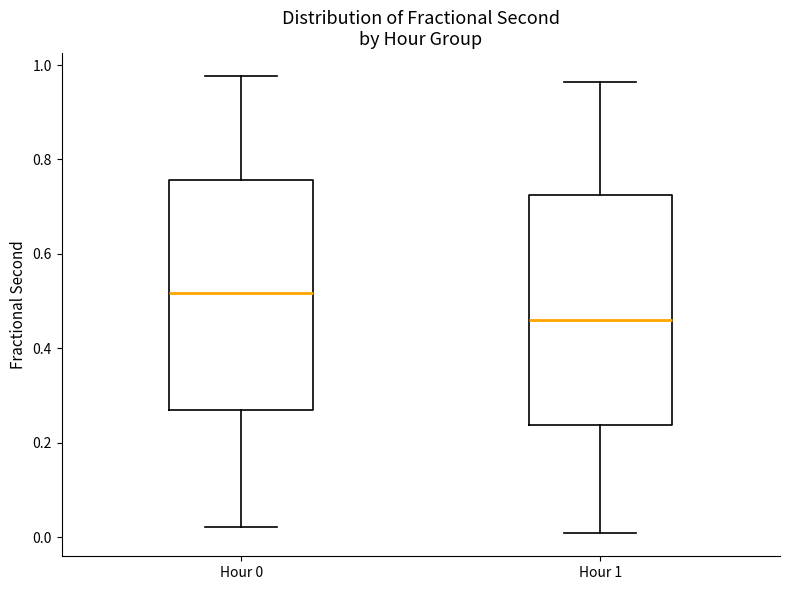

Which box has the lowest median line?

Hour 1